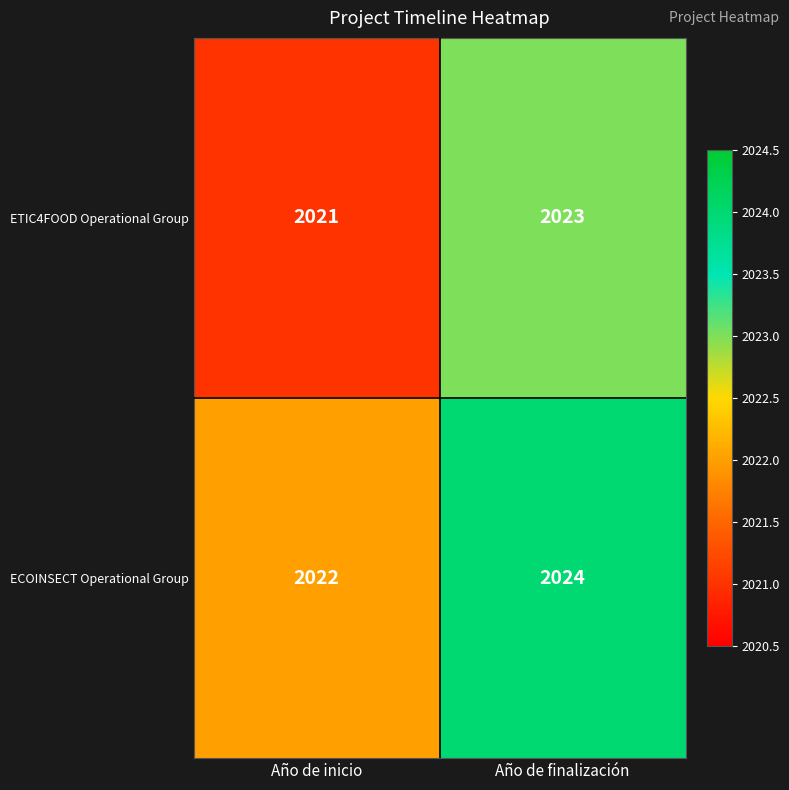

What is the average value of the ETIC4FOOD Operational Group series?

2022